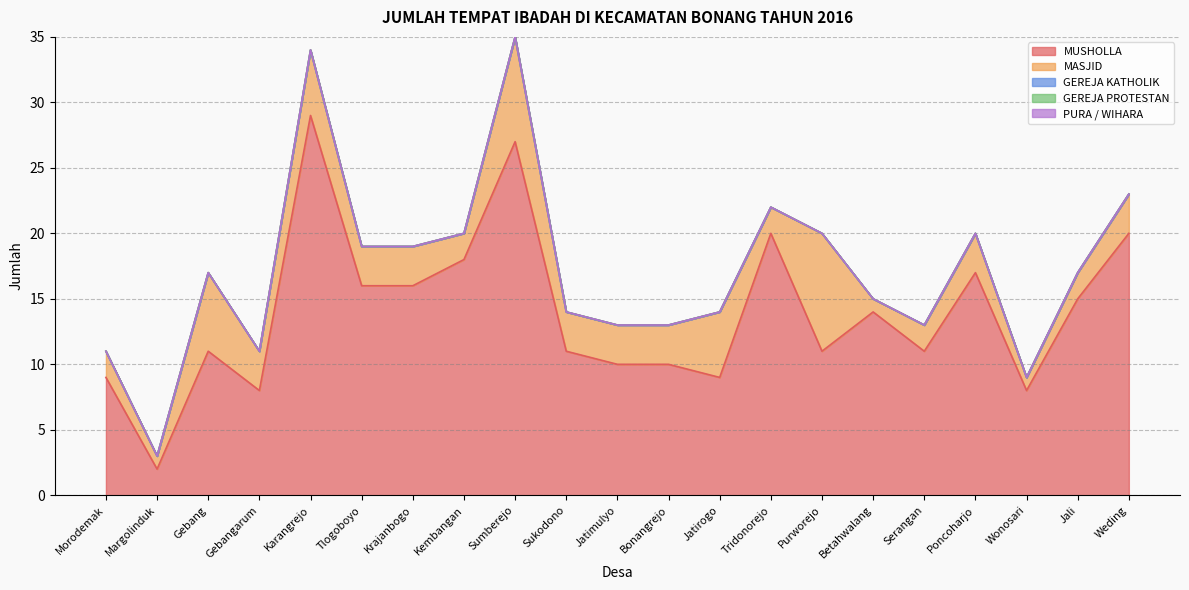

At which label is GEREJA KATHOLIK closest to 0?

Morodemak